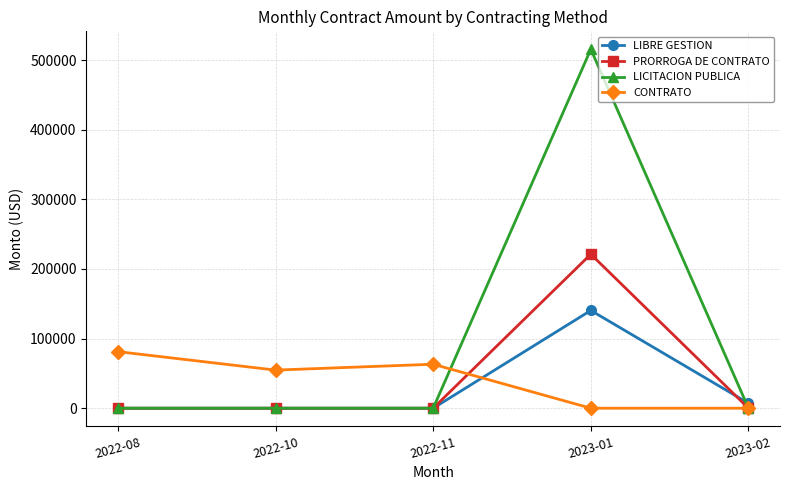

How many series are shown in this chart?

4